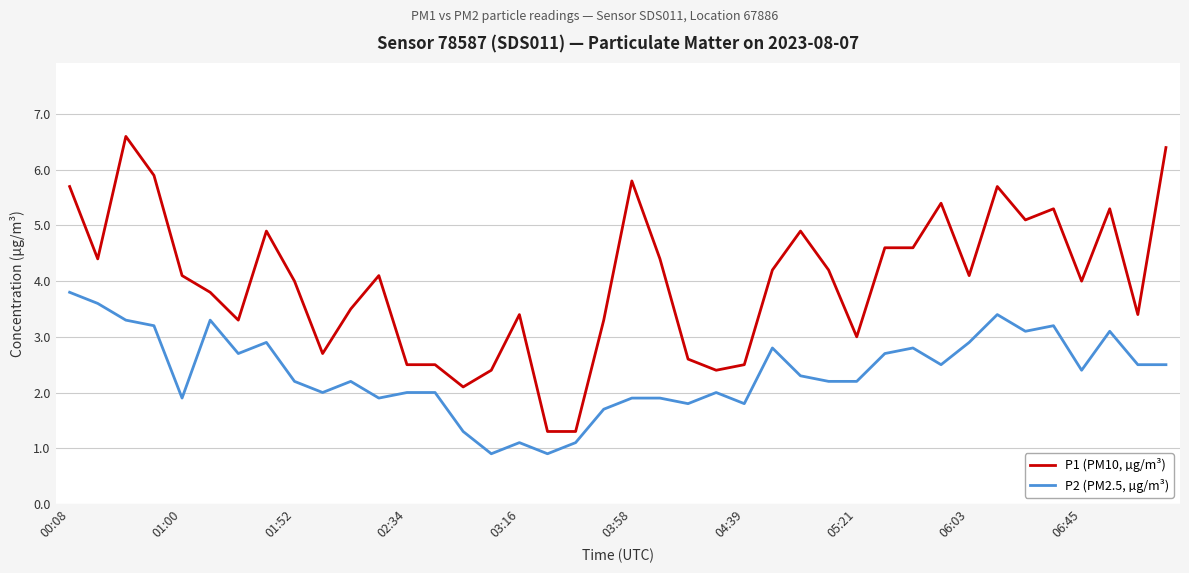

Which series has the widest spread of values?

P1 (PM10, µg/m³)